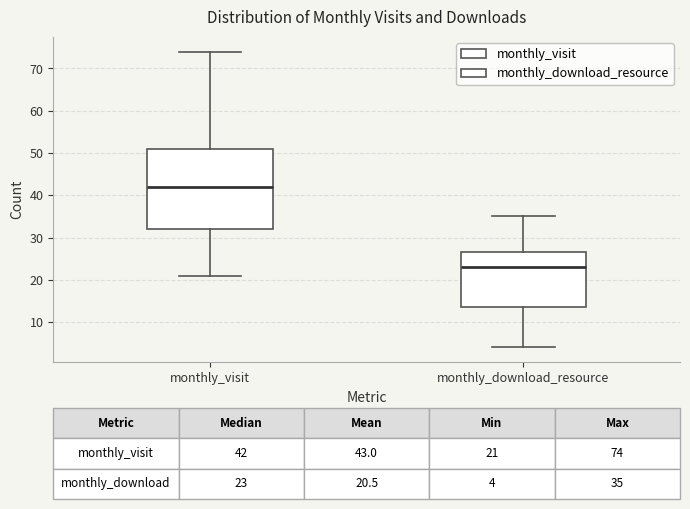

Comparing the boxes themselves (not the whiskers), which one is the tallest?

monthly_visit